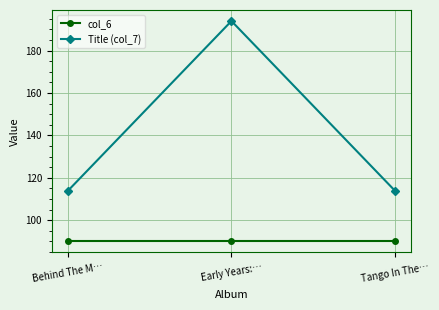

What is the difference between the highest and lowest values at Early Years:…?

104